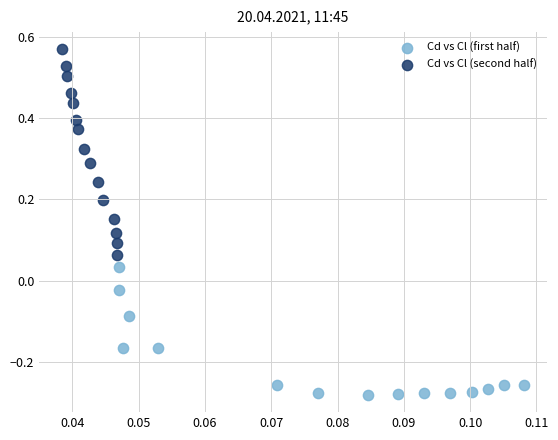

Which series contains the highest Y value?

Cd vs Cl (second half)